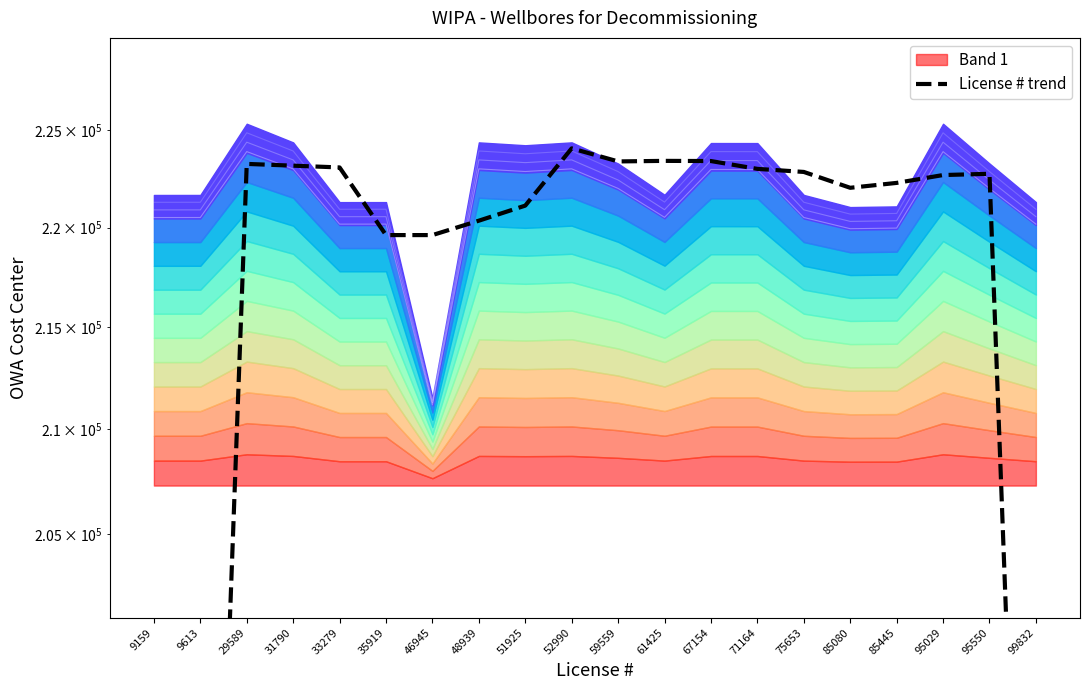

At which category does the chart reach its minimum across all series?

9159